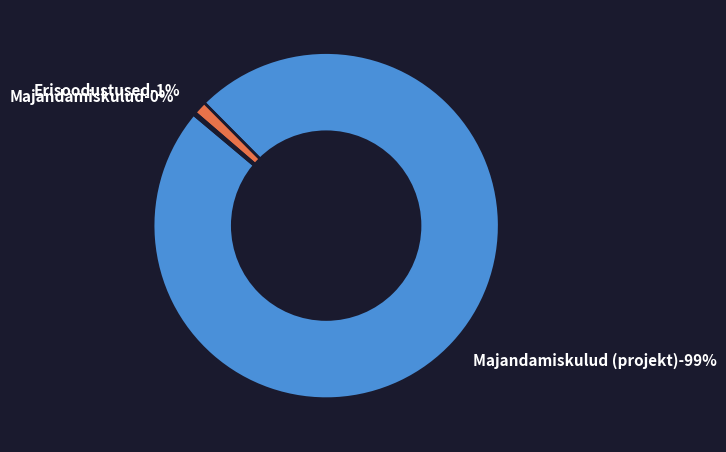

What is the majority slice?

Majandamiskulud (projekt)